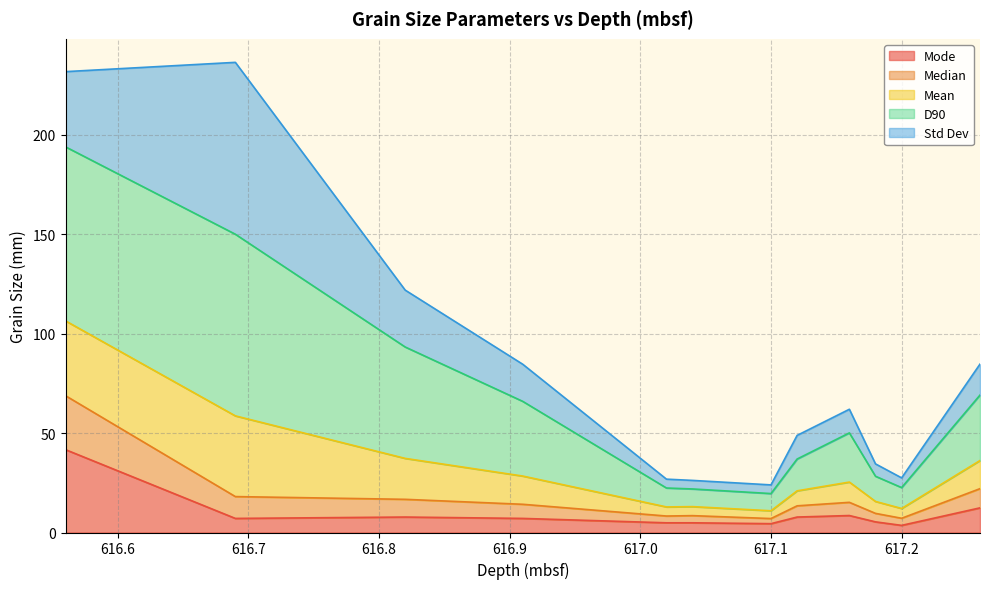

What are all the series names shown in the legend?

Mode, Median, Mean, D90, Std Dev